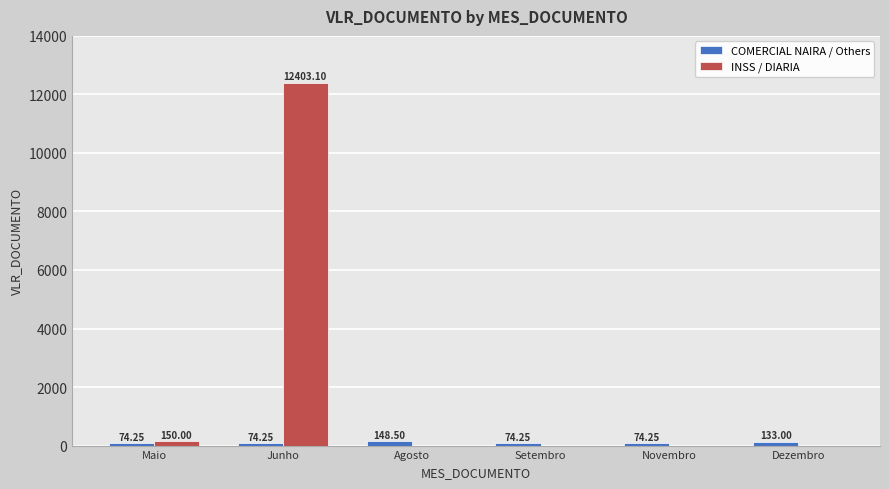

Which series changed the most between Maio and Setembro?

INSS / DIARIA